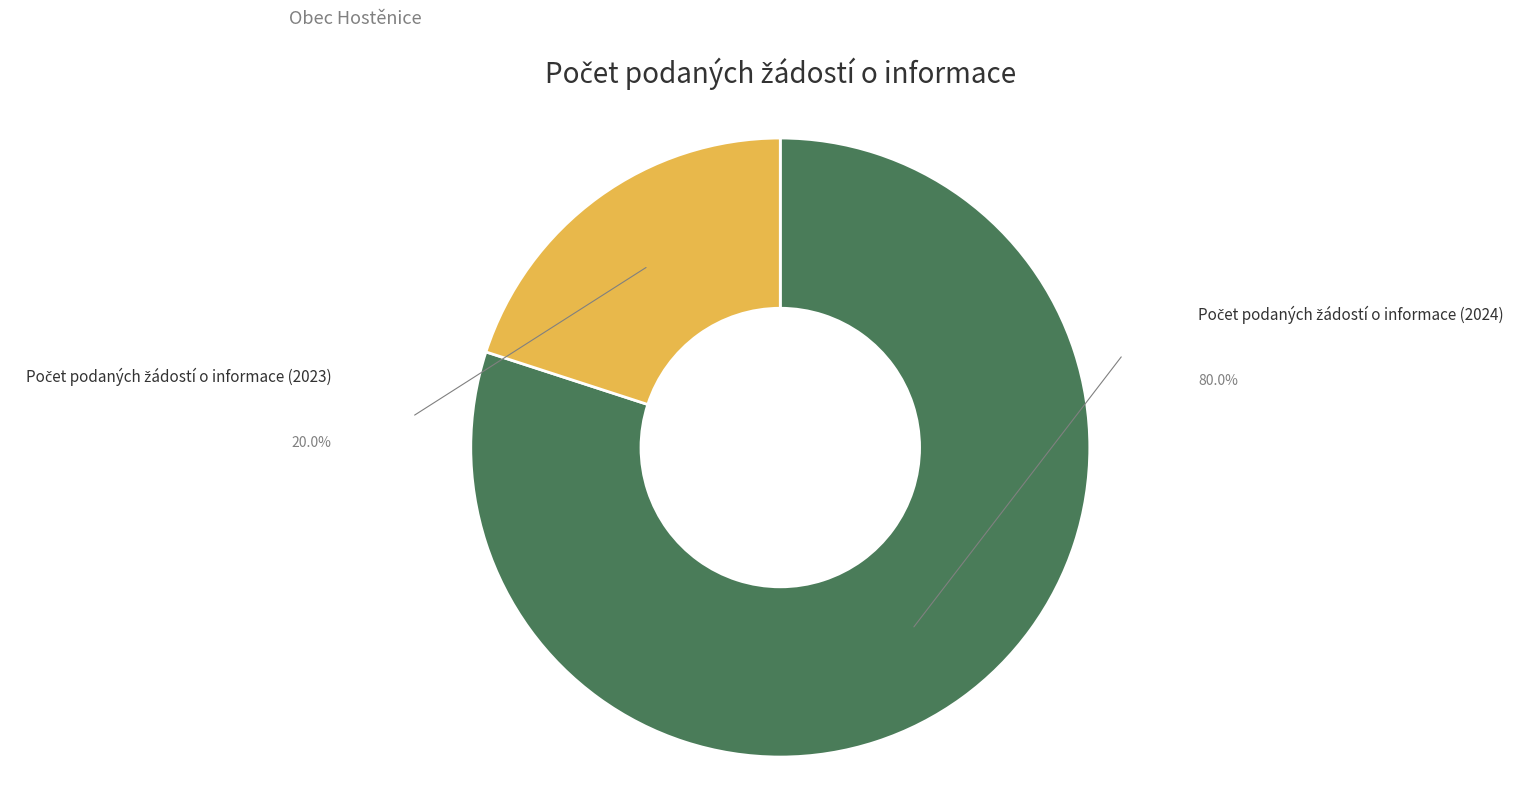

Is there a majority slice in this chart?

Yes